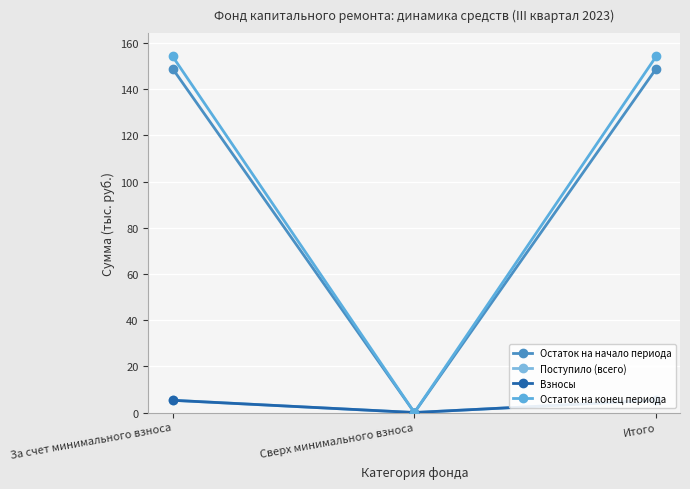

Reading left to right, extract all data points from this chart.

Остаток на начало периода: 149.0	0.0	149.0
Поступило (всего): 5.3	0.0	5.3
Взносы: 5.3	0.0	5.3
Остаток на конец периода: 154.3	0.0	154.3